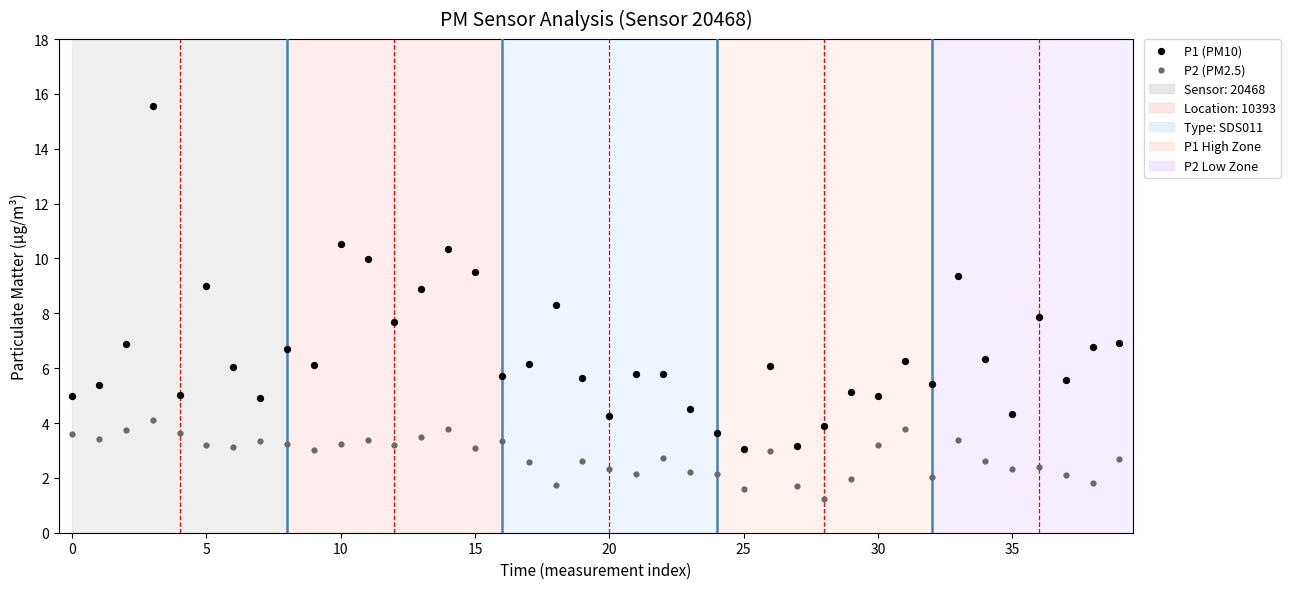

Which series has the largest Y range (max minus min)?

P1 (PM10)